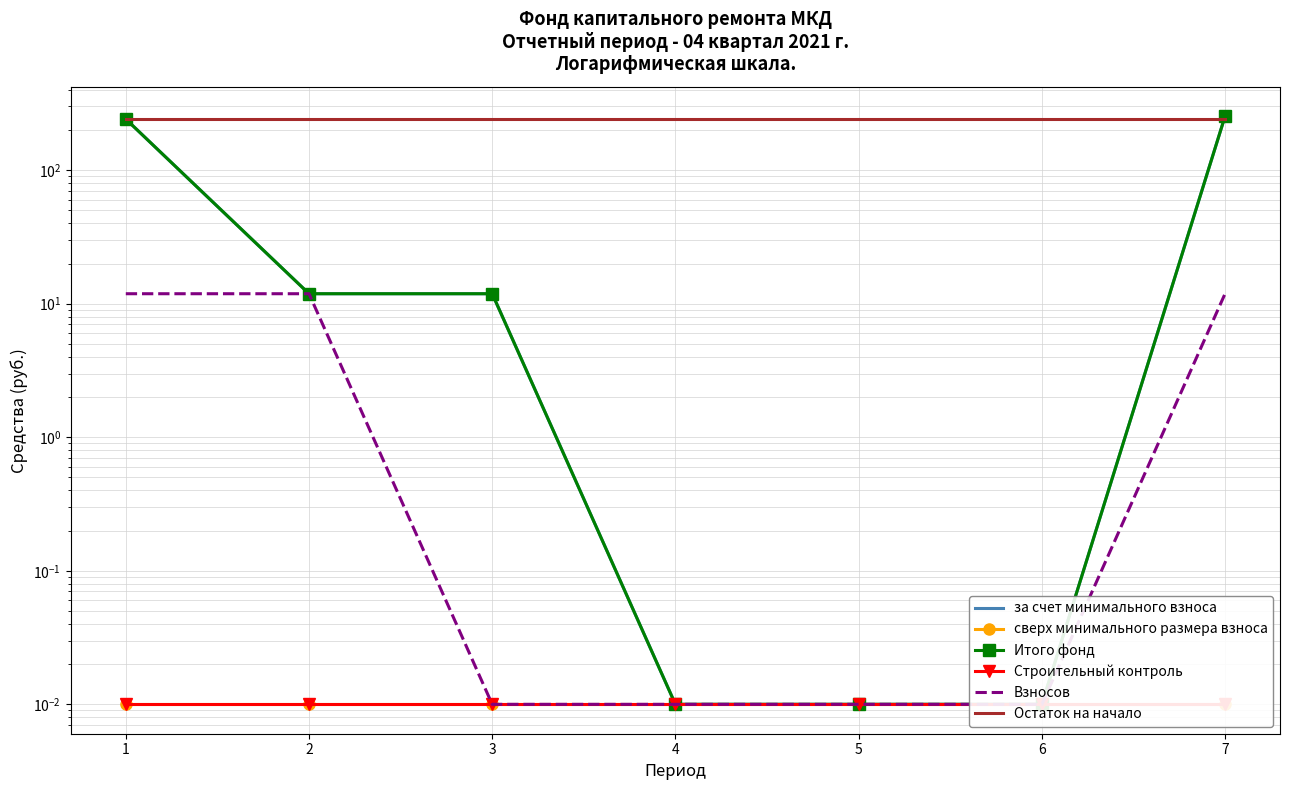

Which category has the highest value across all series?

7